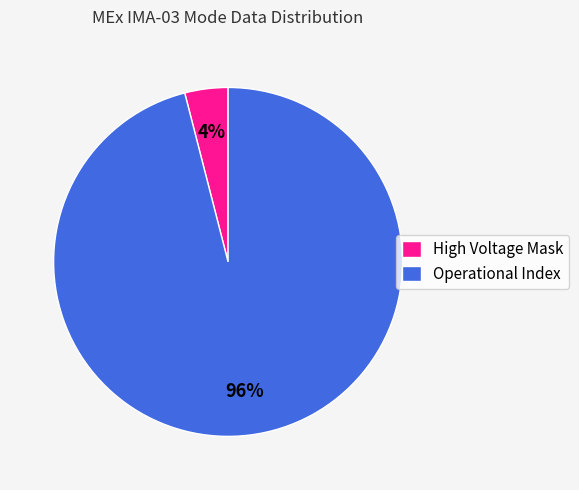

Is it true that High Voltage Mask is 15% of the pie?

False